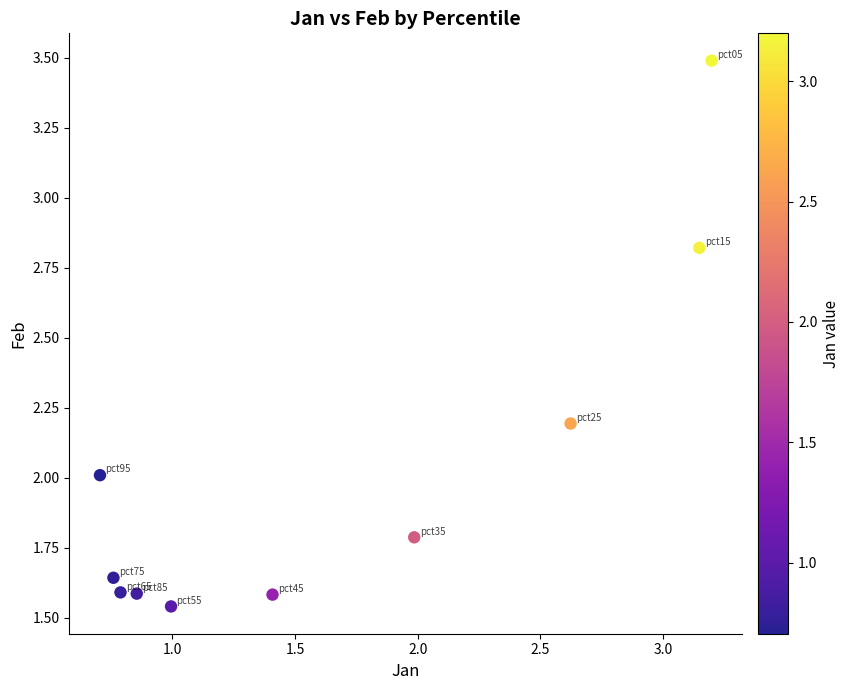

What is the average Y value?

2.0